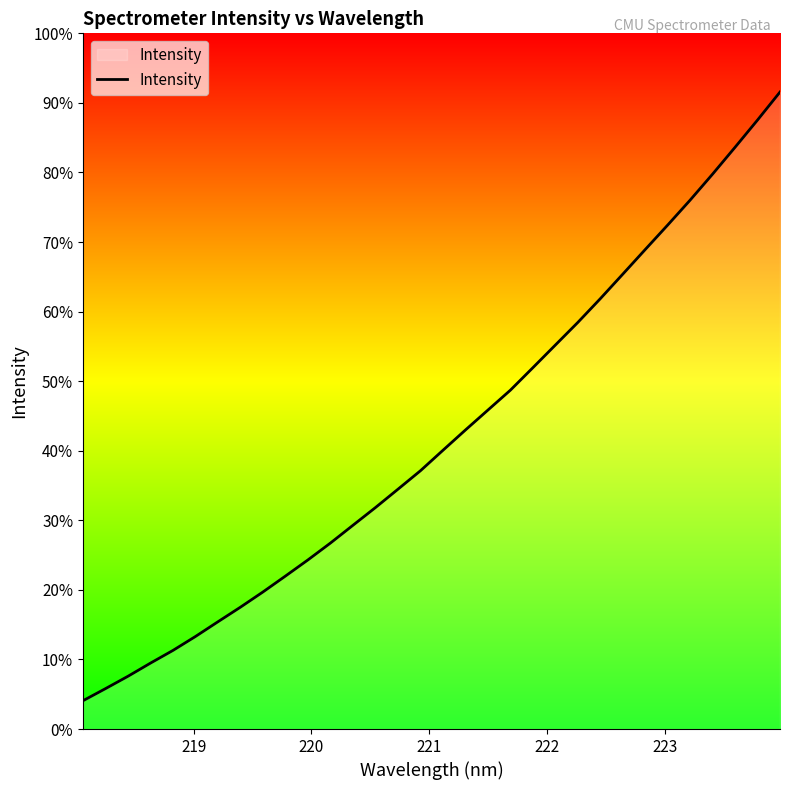

Is this an area chart (filled region under the line)?

Yes